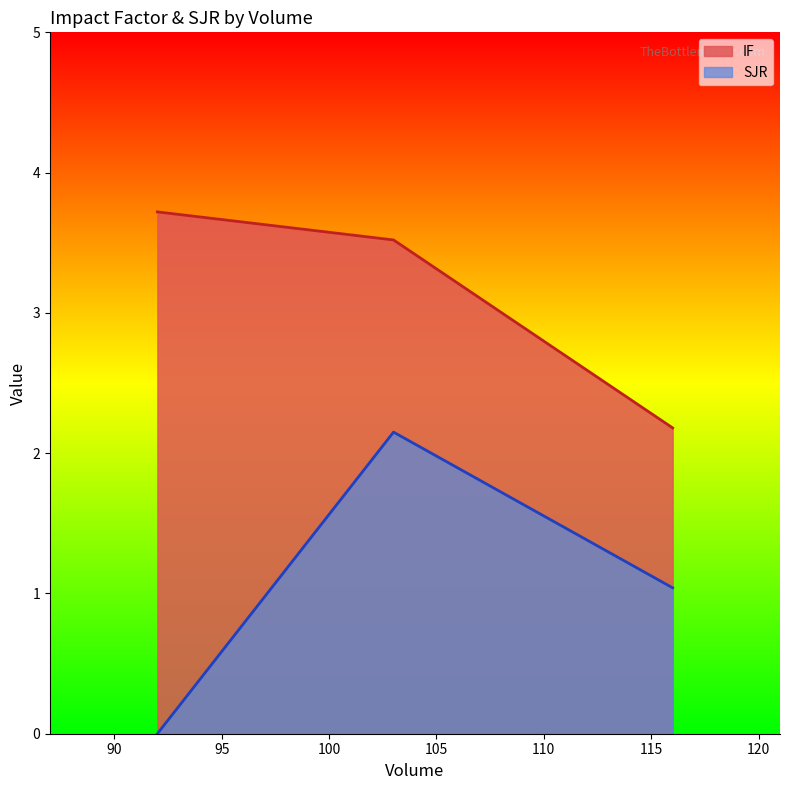

Between 92 and 92, which series saw the biggest shift?

IF